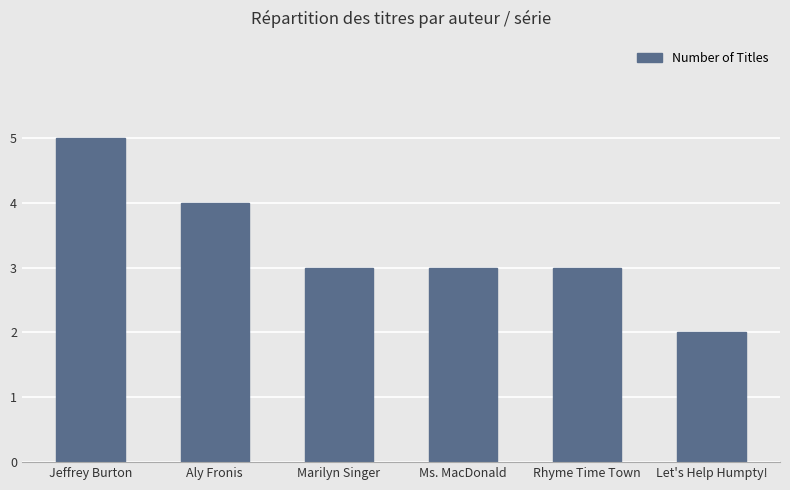

How many categories are shown in the chart?

6